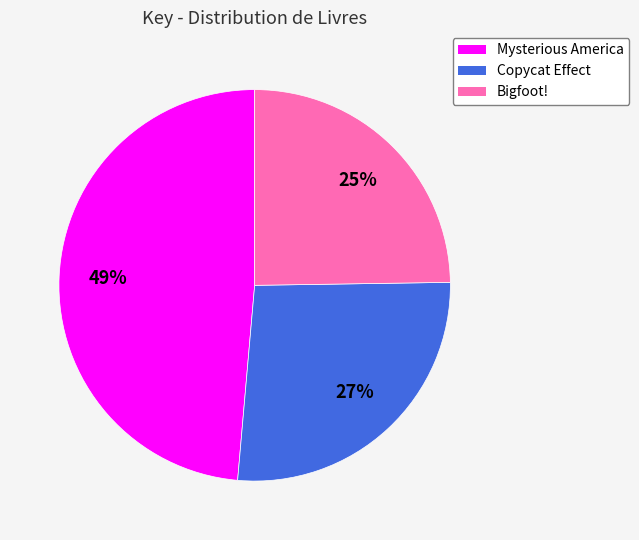

Which has a higher value, Copycat Effect or Mysterious America?

Mysterious America